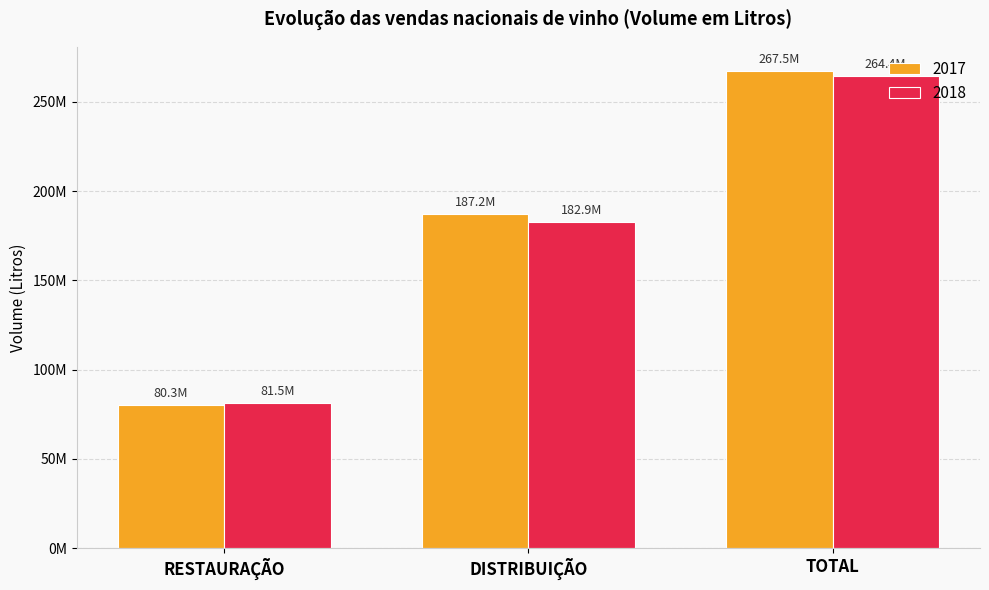

Reading right to left, extract all data points from this chart.

2017: TOTAL=267486813	DISTRIBUIÇÃO=187186474	RESTAURAÇÃO=80300339
2018: TOTAL=264392269	DISTRIBUIÇÃO=182851158	RESTAURAÇÃO=81541111